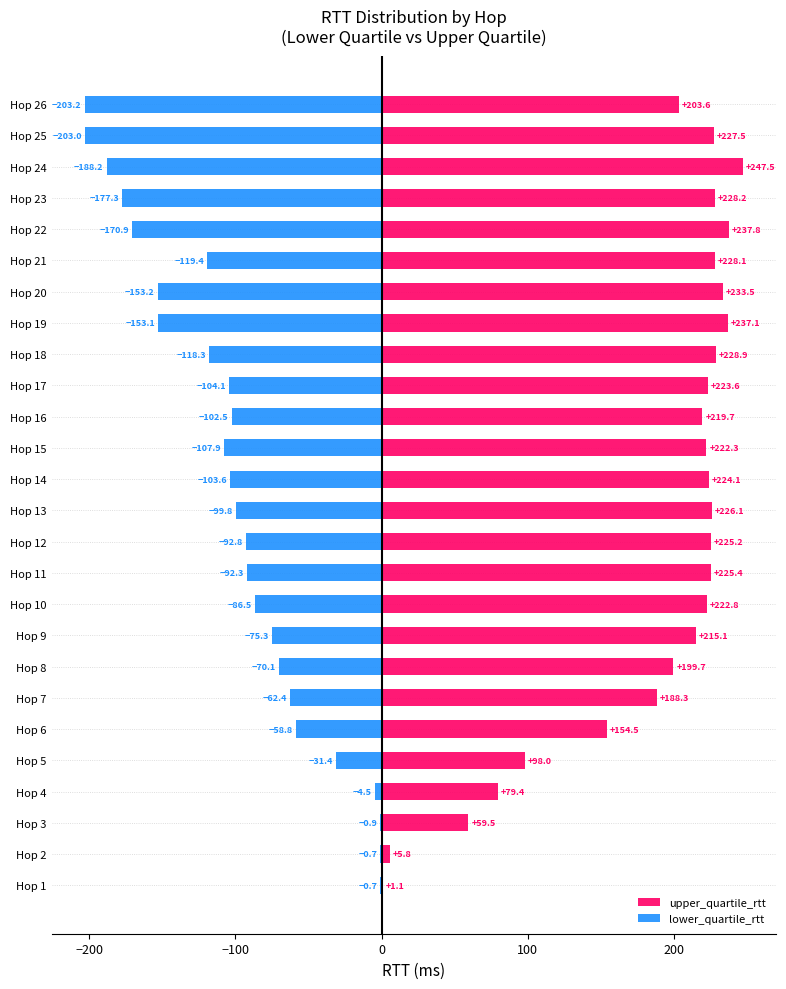

How many groups of bars are there?

26